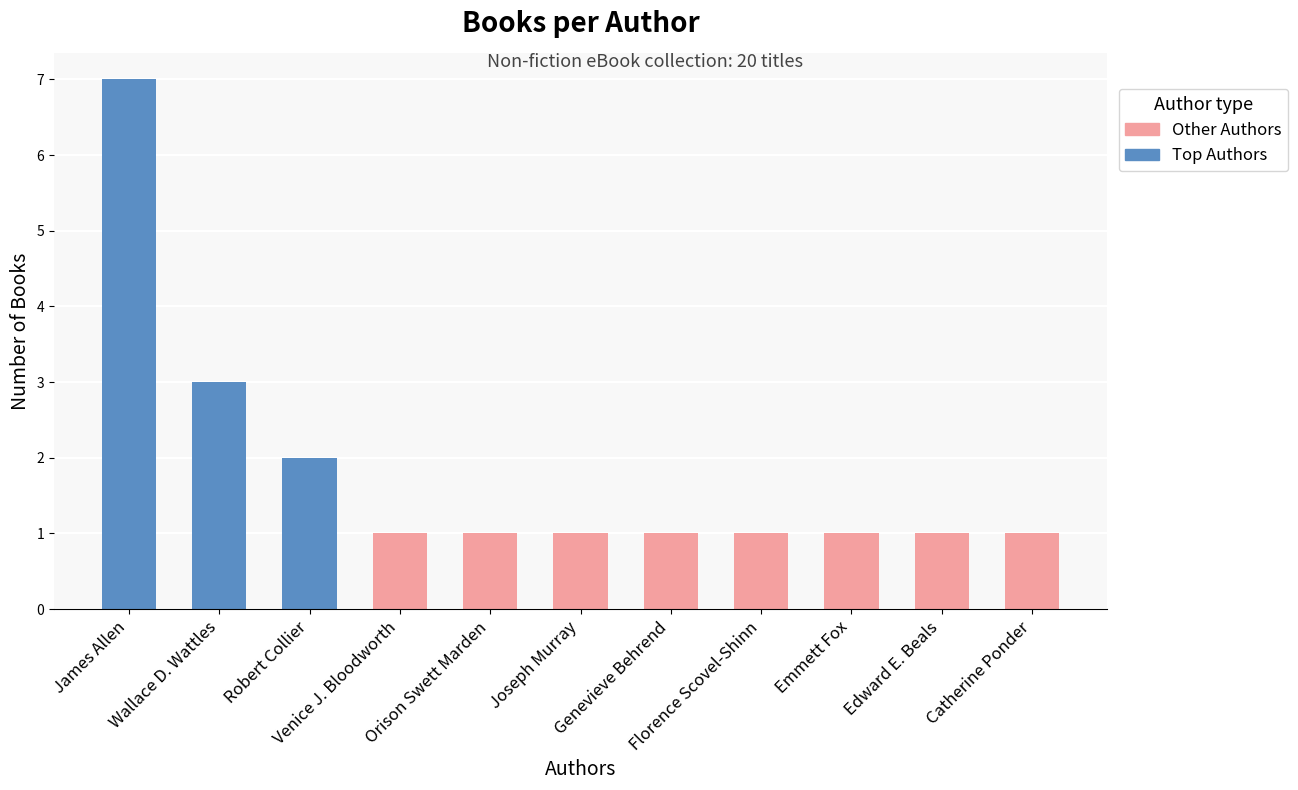

What is the ratio of the value at Venice J. Bloodworth to the value at Emmett Fox?

1.0